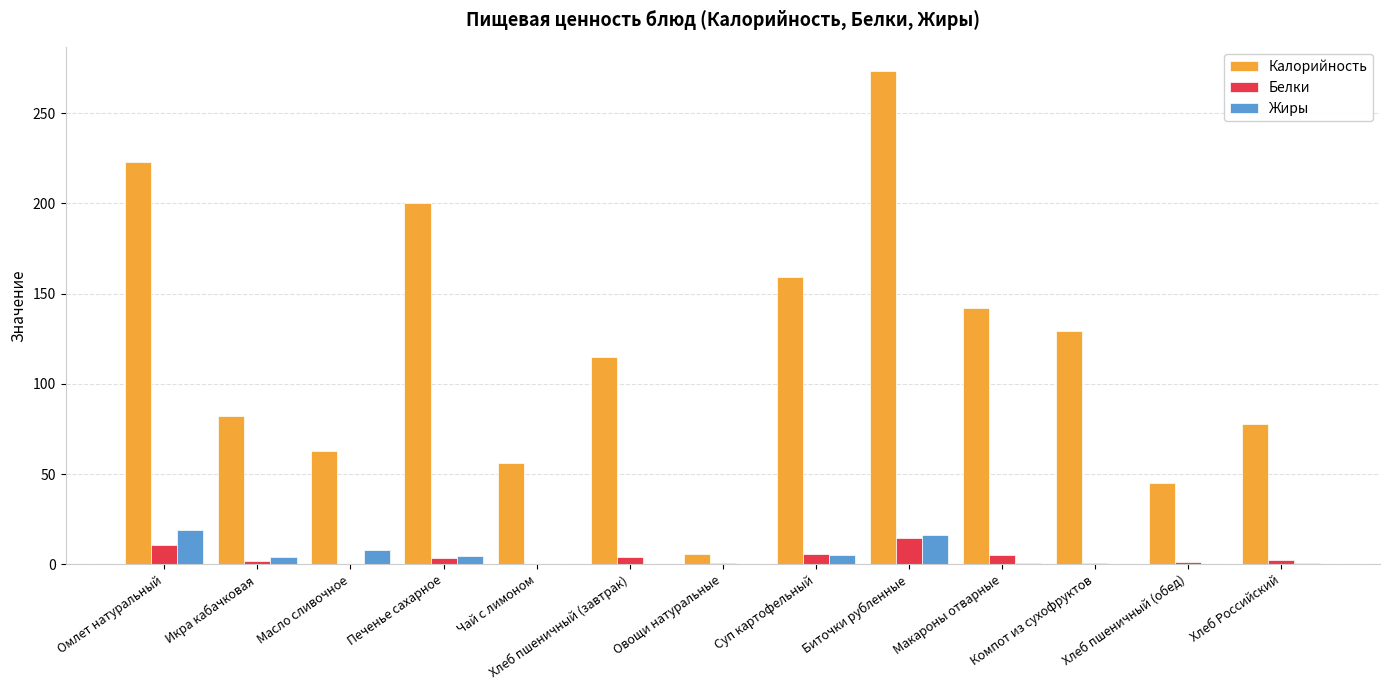

Does the chart contain stacked bars?

No